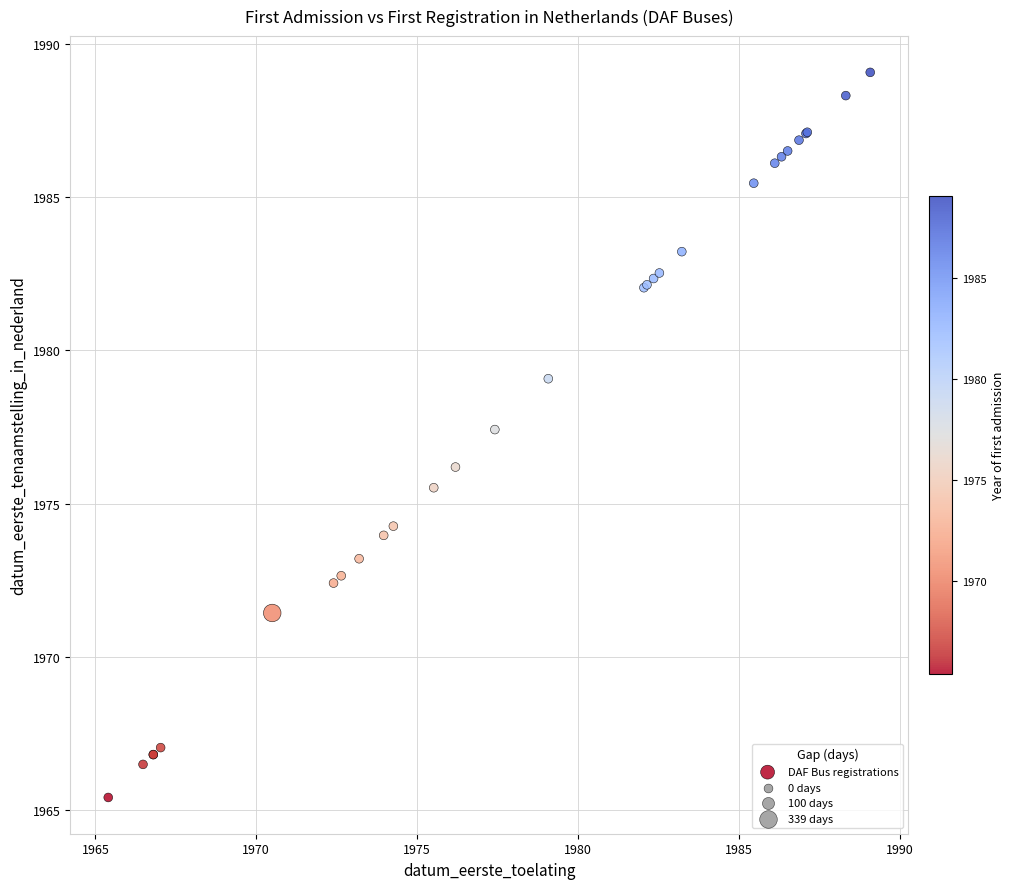

What Y value in the scatter plot is closest to 1977?

1977.4